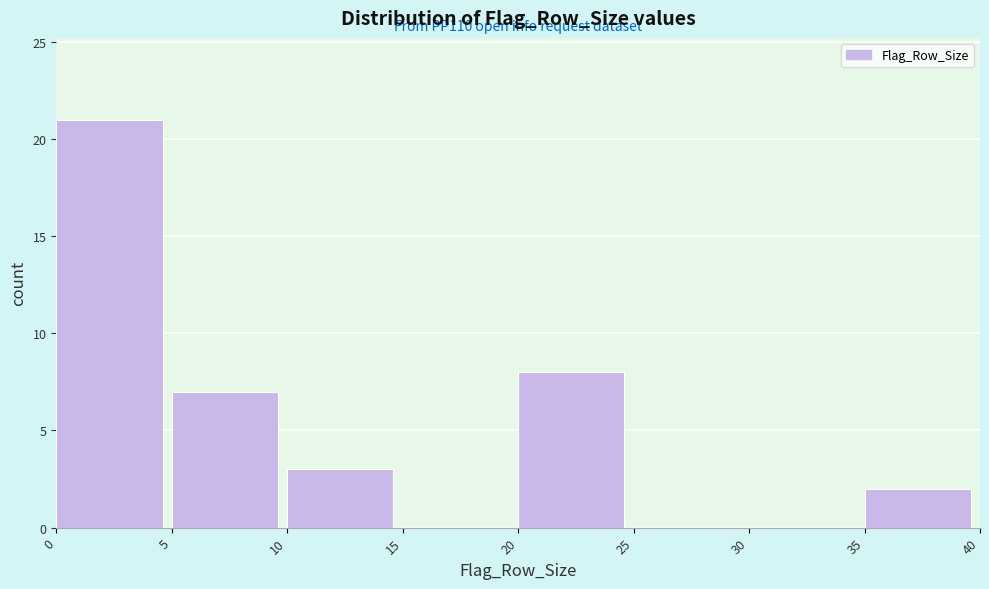

Which range on the x-axis has the tallest bar?

0 to 5